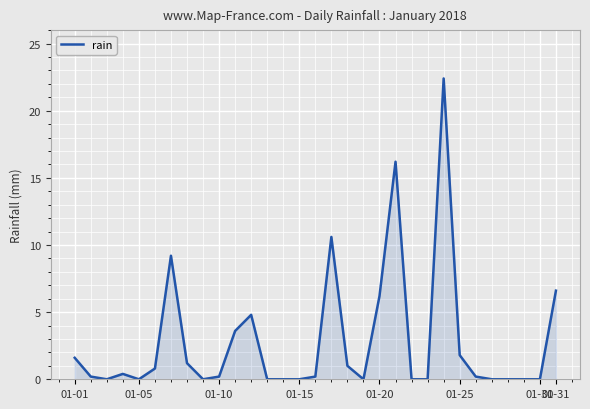

Reading left to right, list all the values displayed in this chart.

1.6	0.2	0.0	0.4	0.0	0.8	9.2	1.2	0.0	0.2	3.6	4.8	0.0	0.0	0.0	0.2	10.6	1.0	0.0	6.2	16.2	0.0	0.0	22.4	1.8	0.2	0.0	0.0	0.0	0.0	6.6